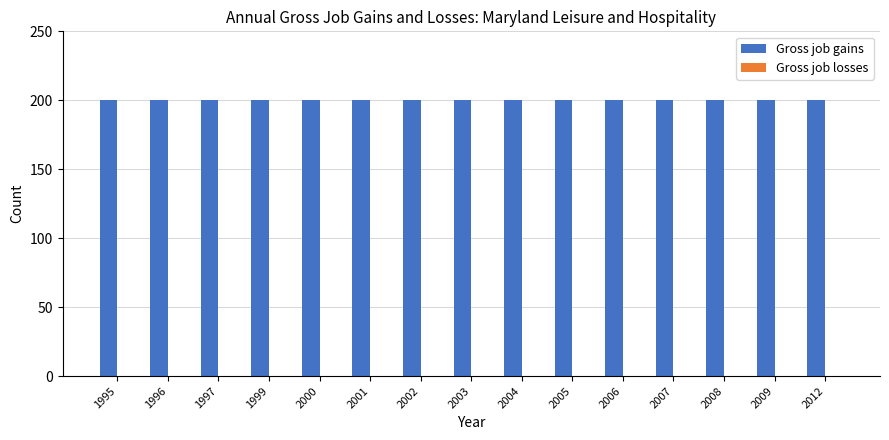

True or false: Gross job losses has a value of 0 at 2004.

True